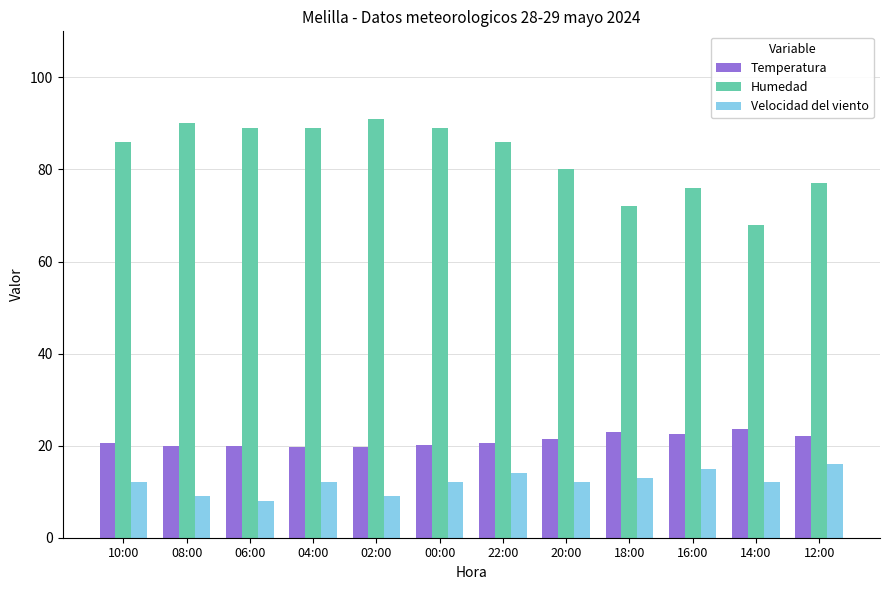

What is the highest value of the Velocidad del viento series?

16.0